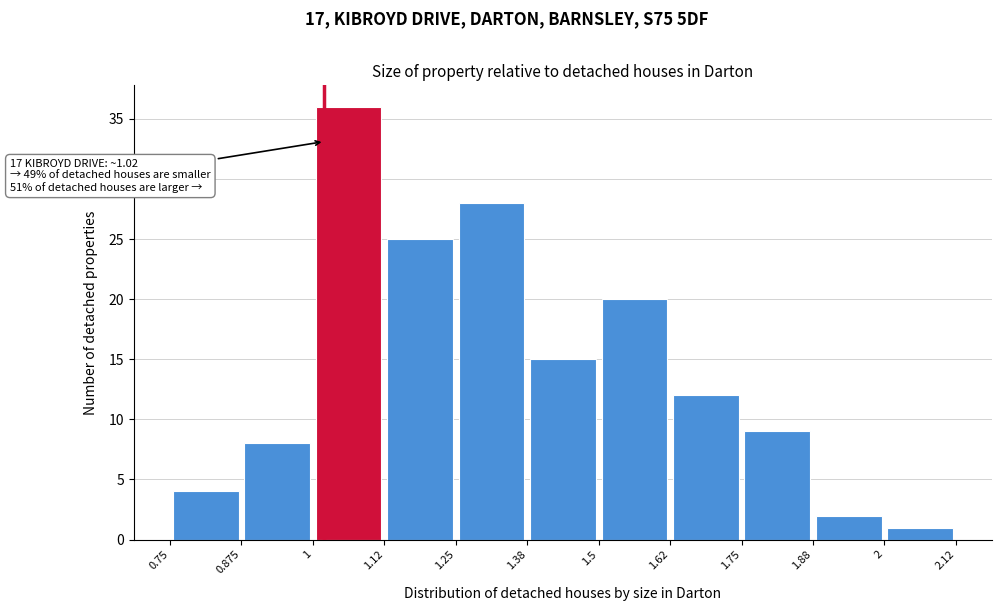

Which range on the x-axis has the tallest bar?

1 to 1.12